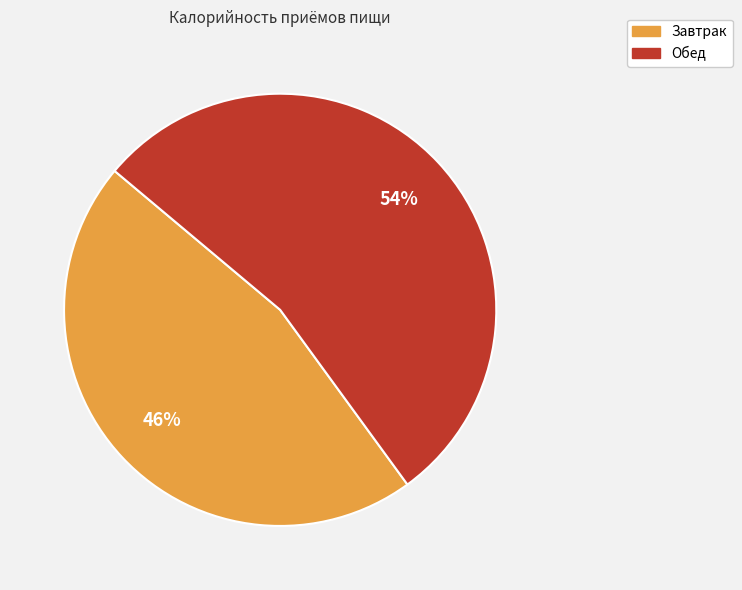

Is it true that Обед is 47% of the pie?

False